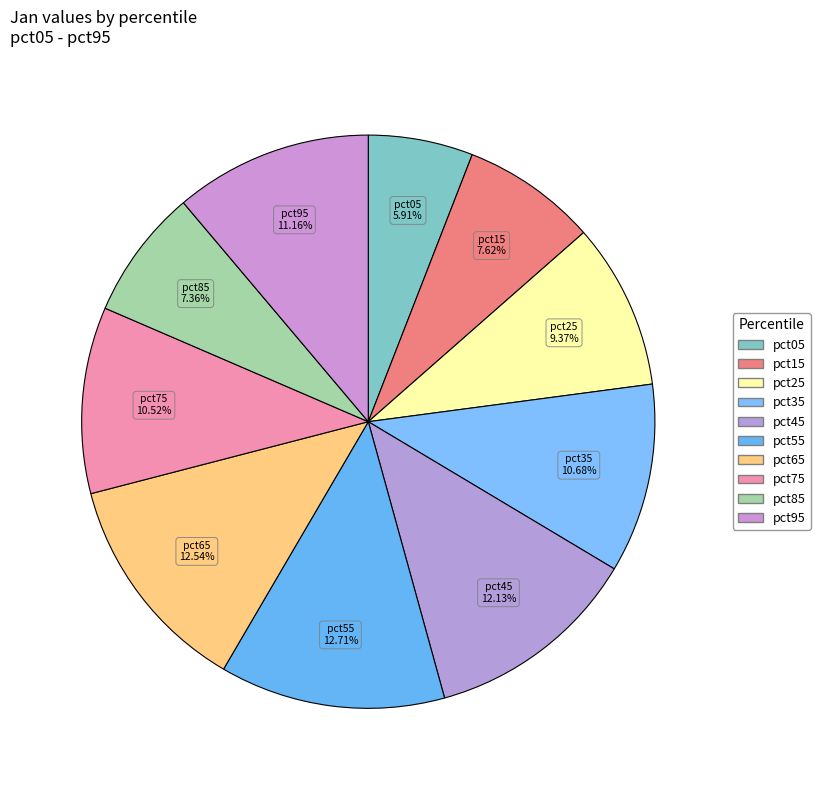

Does any single category account for the majority?

No